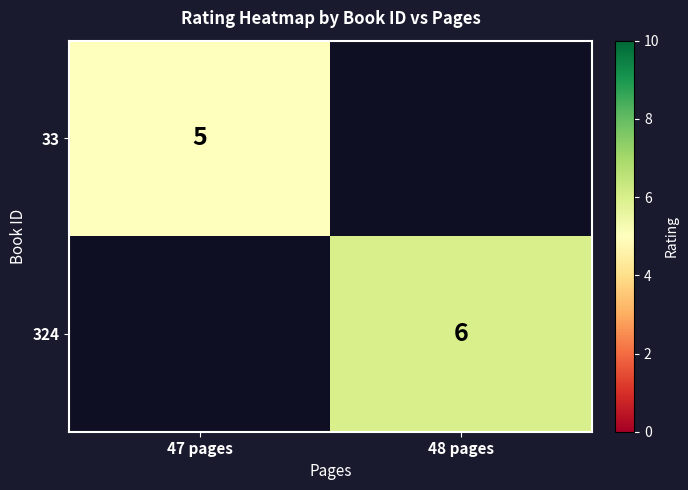

Is it true that 33 equals 2 at 47 pages?

False